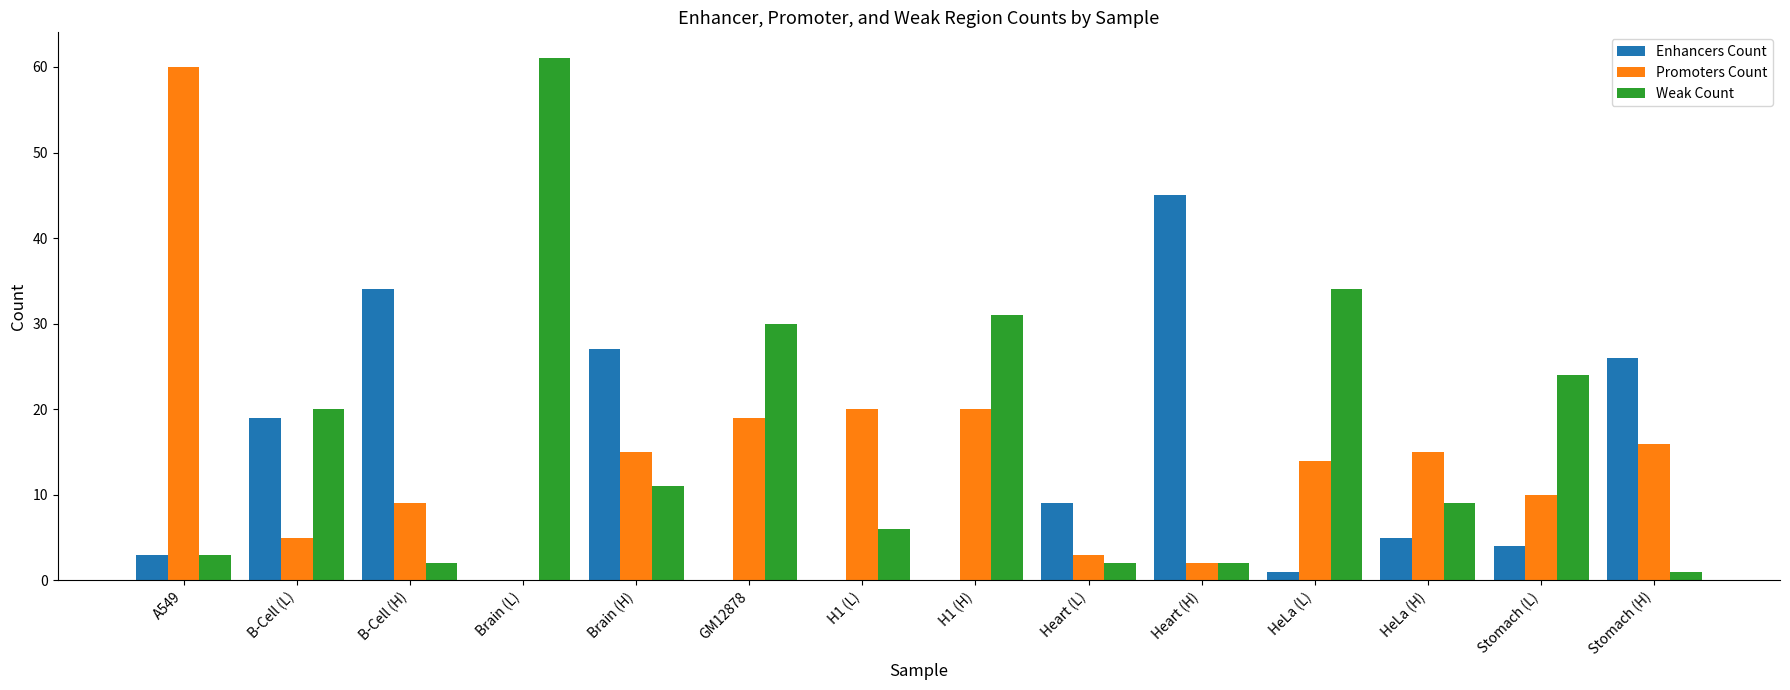

Which series has the largest total across all categories?

Weak Count